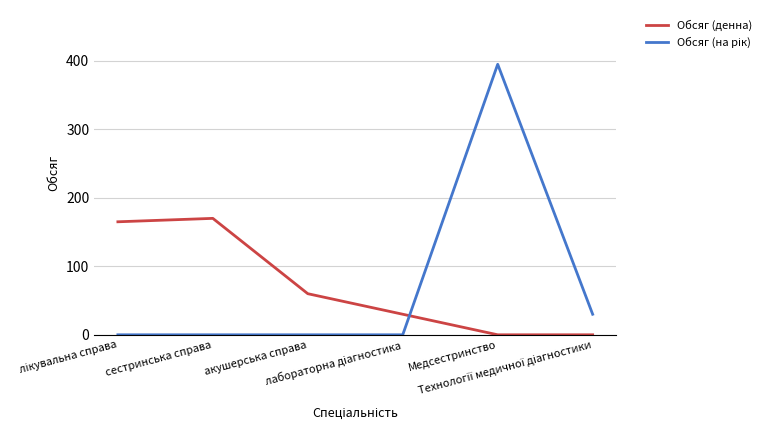

What is the difference between the maximum and minimum values in the Обсяг (денна) series?

170